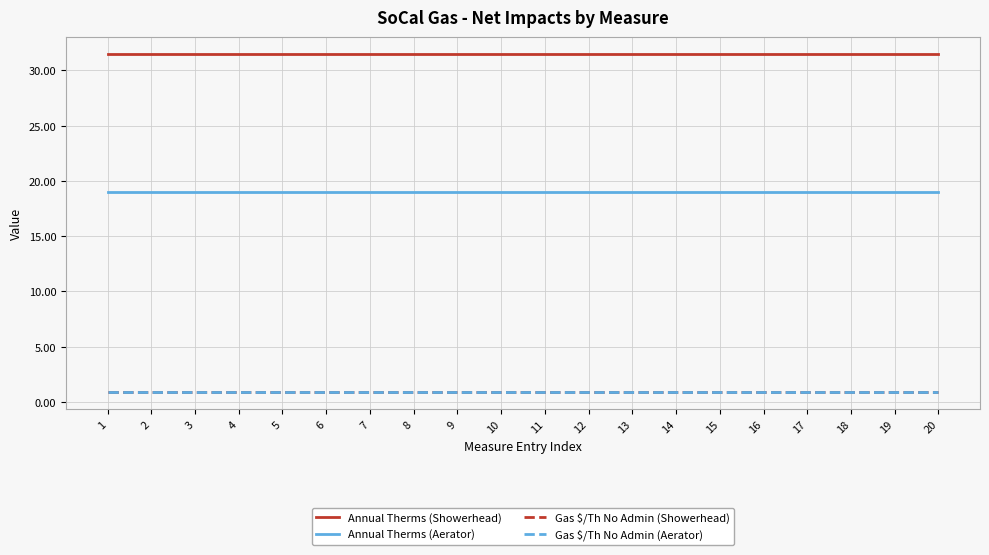

What is the average value of the Annual Therms (Aerator) series?

19.0